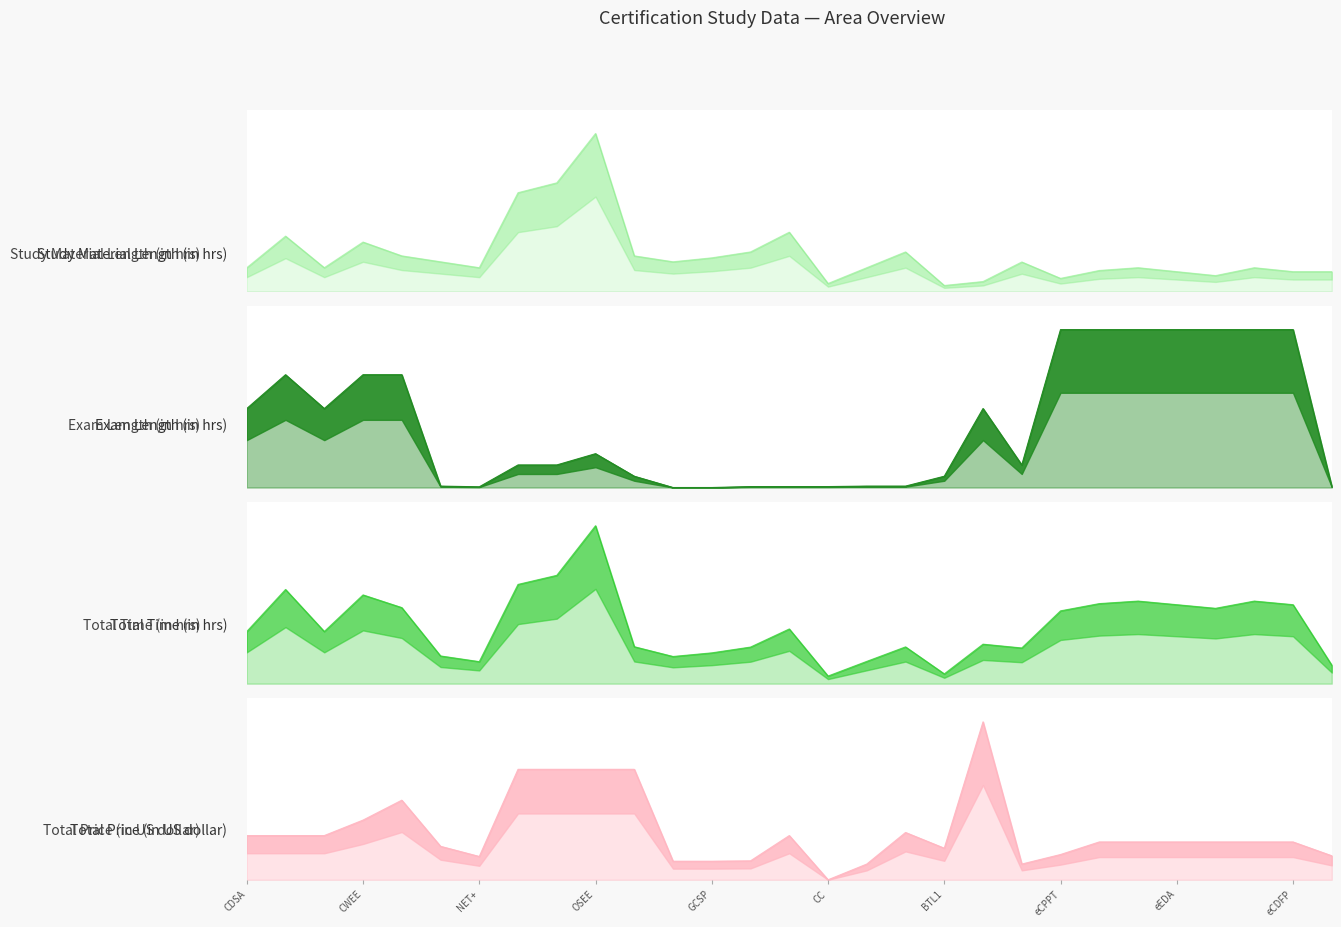

Which series ends up on top after the final intersection of Total Time (in hrs) and Total Price (in US dollar)?

Total Price (in US dollar)